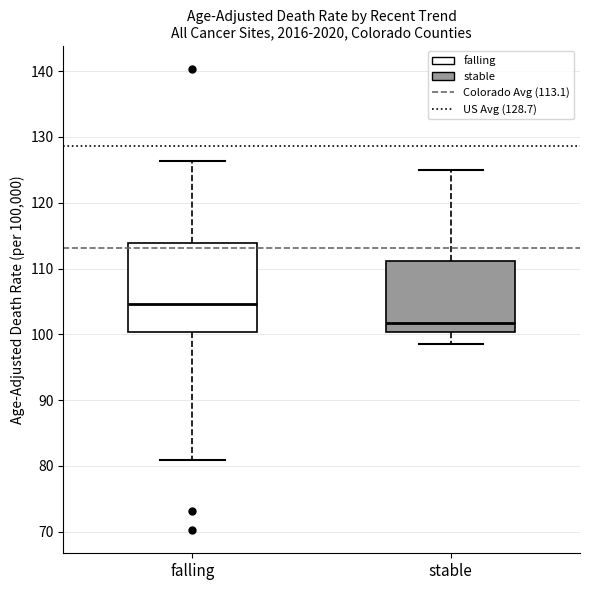

Reading left to right, transcribe this box plot: for each box, give where its median line is, the range the box spans, and where its two whiskers end, as read against the y-axis. The values are not printed on the chart, so give them approximately, as read against the axis.

falling: median 105, box 100 to 114, whiskers 81 to 126
stable: median 102, box 100 to 111, whiskers 99 to 125